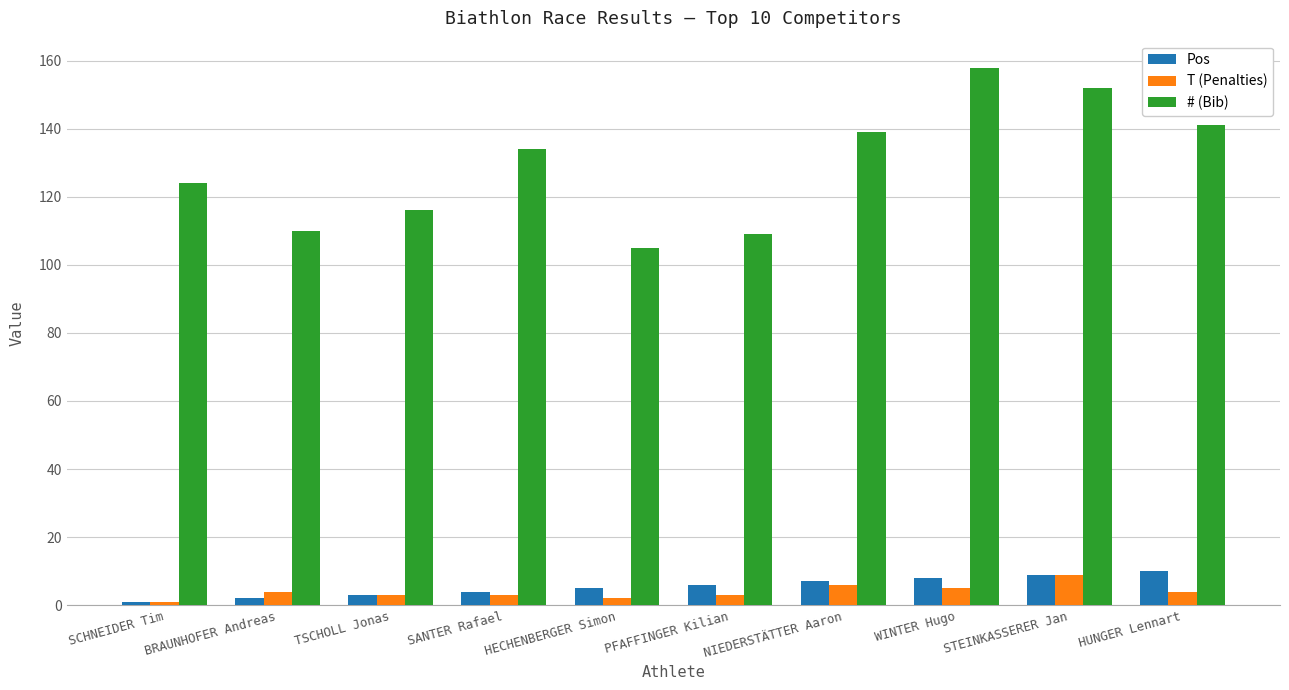

Reading left to right, list all the values displayed in this chart.

Pos: SCHNEIDER Tim=1	BRAUNHOFER Andreas=2	TSCHOLL Jonas=3	SANTER Rafael=4	HECHENBERGER Simon=5	PFAFFINGER Kilian=6	NIEDERSTÄTTER Aaron=7	WINTER Hugo=8	STEINKASSERER Jan=9	HUNGER Lennart=10
T (Penalties): SCHNEIDER Tim=1	BRAUNHOFER Andreas=4	TSCHOLL Jonas=3	SANTER Rafael=3	HECHENBERGER Simon=2	PFAFFINGER Kilian=3	NIEDERSTÄTTER Aaron=6	WINTER Hugo=5	STEINKASSERER Jan=9	HUNGER Lennart=4
# (Bib): SCHNEIDER Tim=124	BRAUNHOFER Andreas=110	TSCHOLL Jonas=116	SANTER Rafael=134	HECHENBERGER Simon=105	PFAFFINGER Kilian=109	NIEDERSTÄTTER Aaron=139	WINTER Hugo=158	STEINKASSERER Jan=152	HUNGER Lennart=141